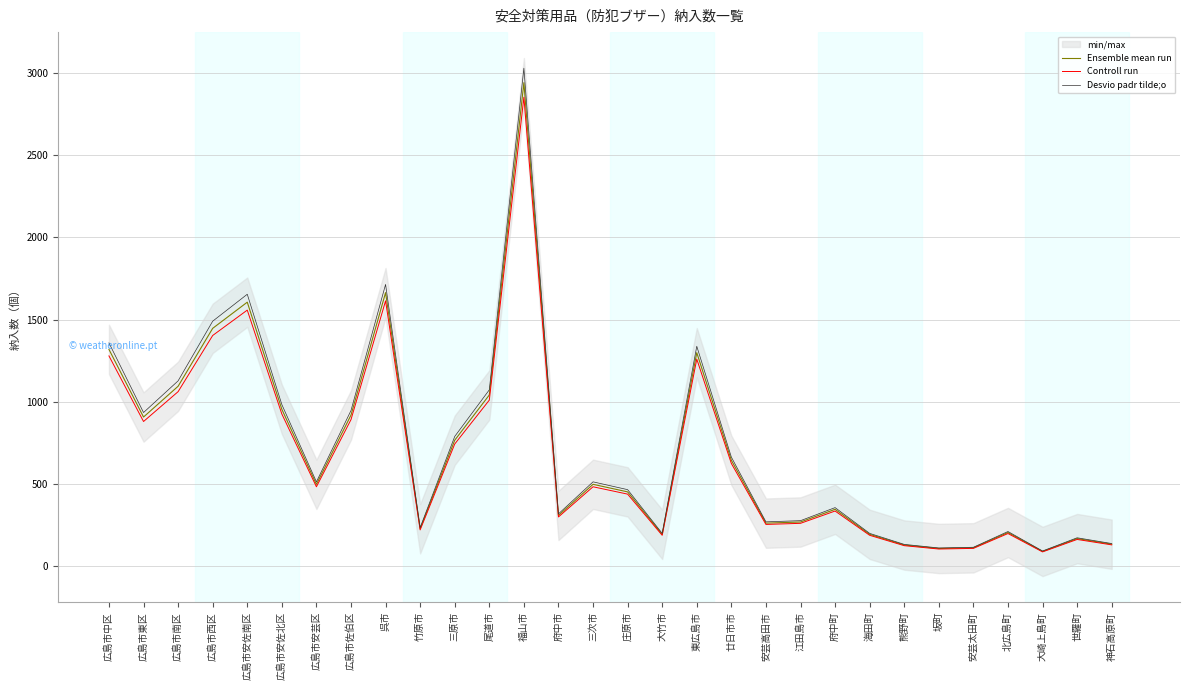

In Desvio padr tilde;o, how many points are lower than both neighbors (excluding endpoints)?

8